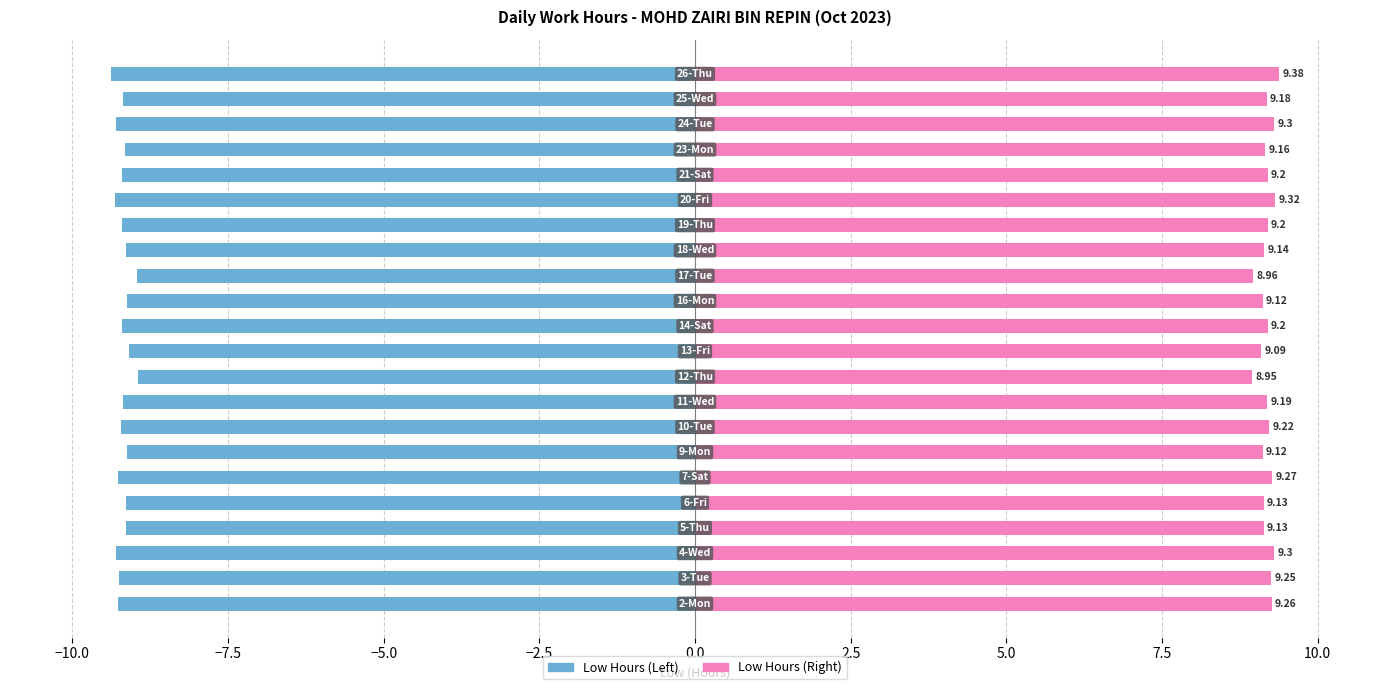

Does the chart contain any negative values?

Yes